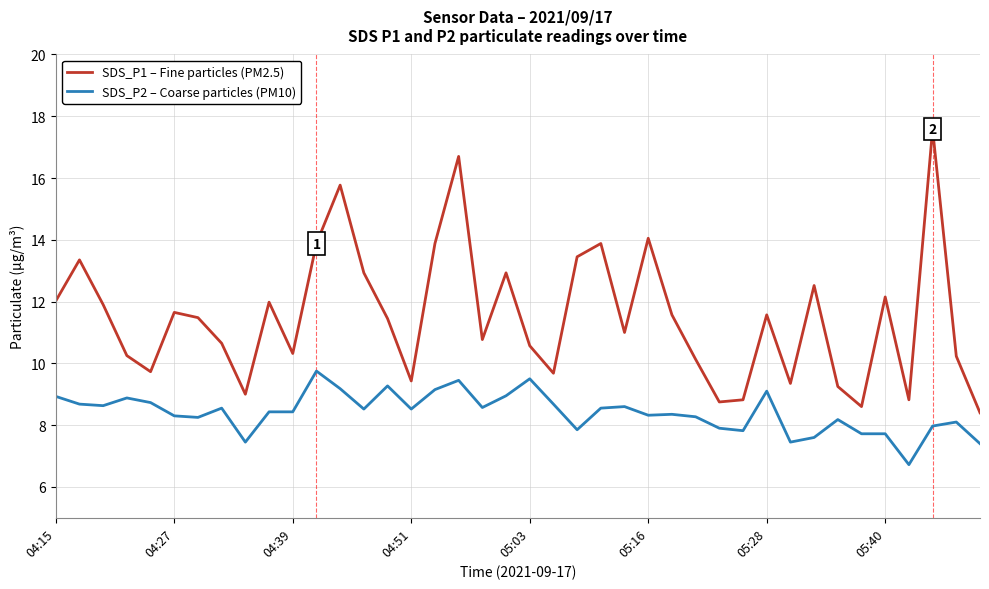

True or false: SDS_P2 – Coarse particles (PM10) and SDS_P1 – Fine particles (PM2.5) intersect in this chart.

False